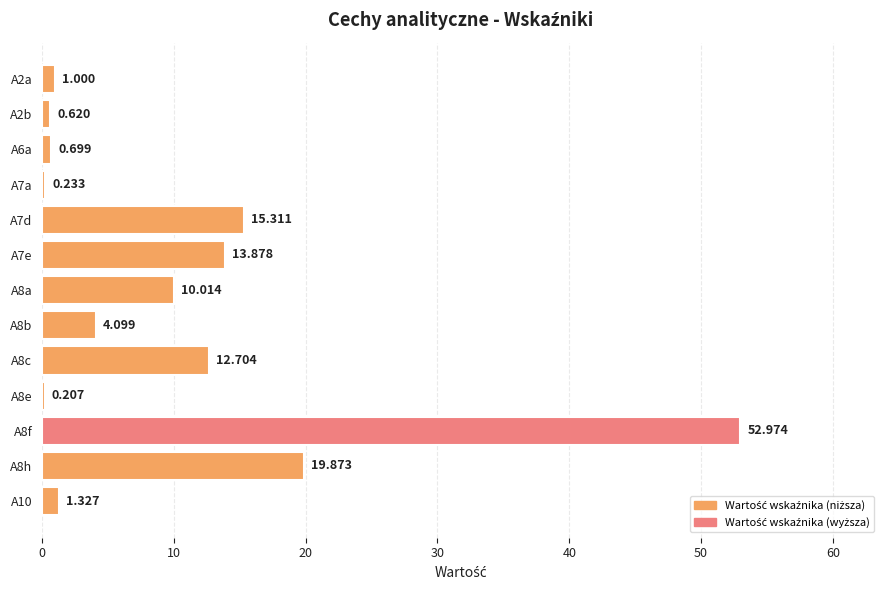

Rank the categories by value from highest to lowest.

A8f, A8h, A7d, A7e, A8c, A8a, A8b, A10, A2a, A6a, A2b, A7a, A8e